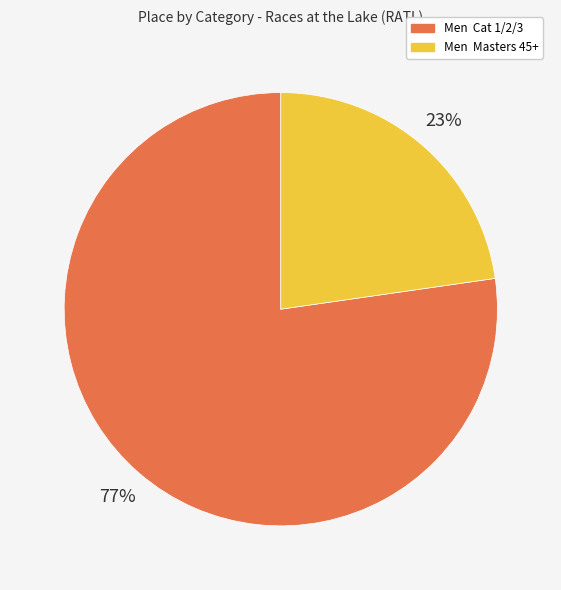

Between Men Masters 45+ and Men Cat 1/2/3, which is larger?

Men Cat 1/2/3